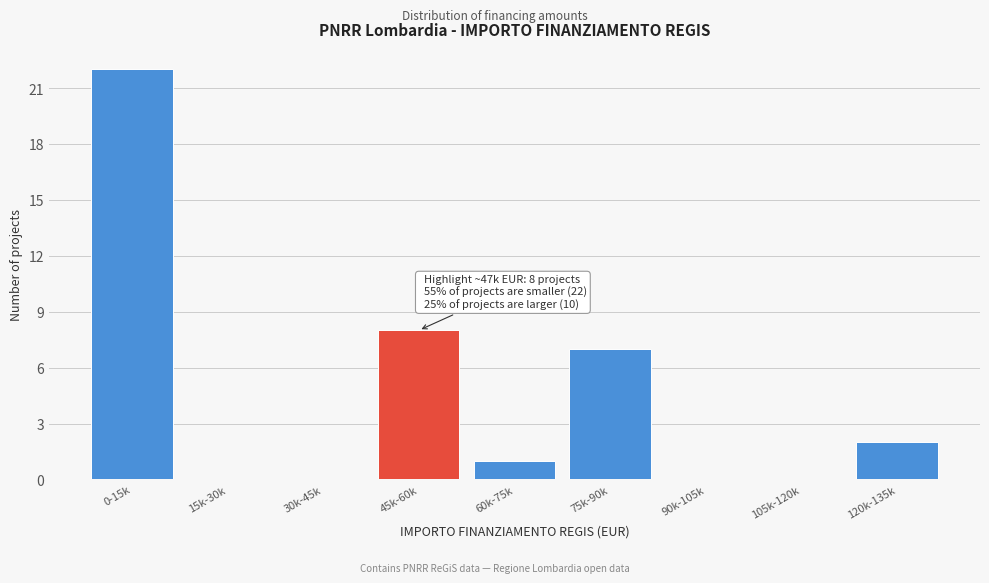

Reading right to left, what are all the values shown in this chart?

120k-135k=2	105k-120k=0	90k-105k=0	75k-90k=7	60k-75k=1	45k-60k=8	30k-45k=0	15k-30k=0	0-15k=22